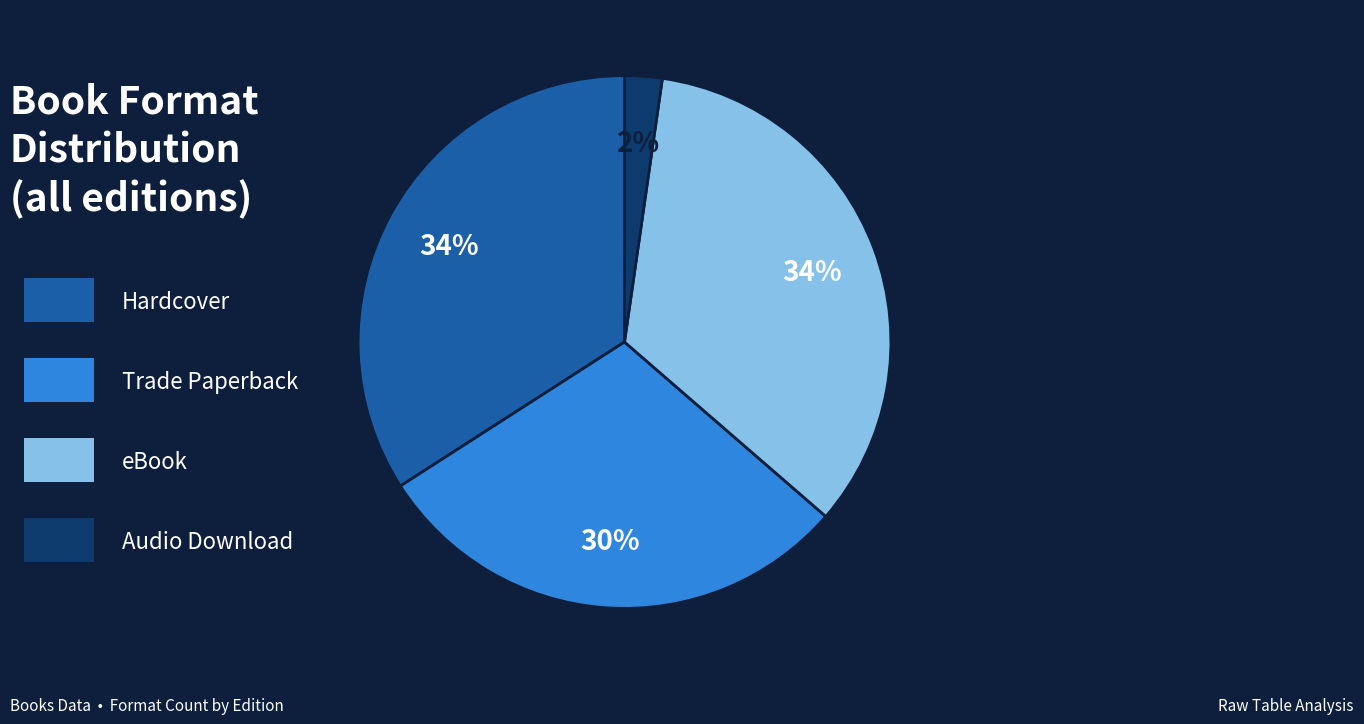

Does any single category account for the majority?

No